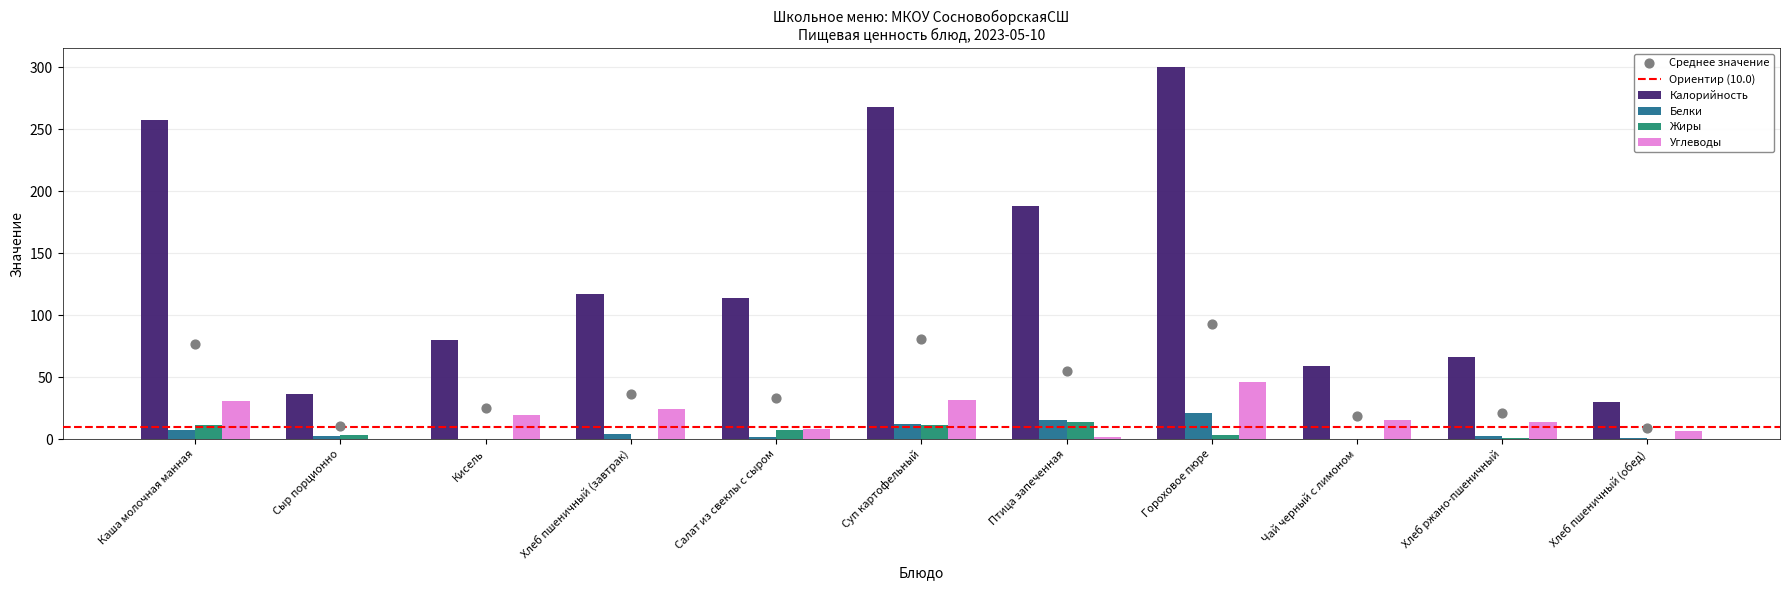

Which series contains the highest Y value?

Калорийность